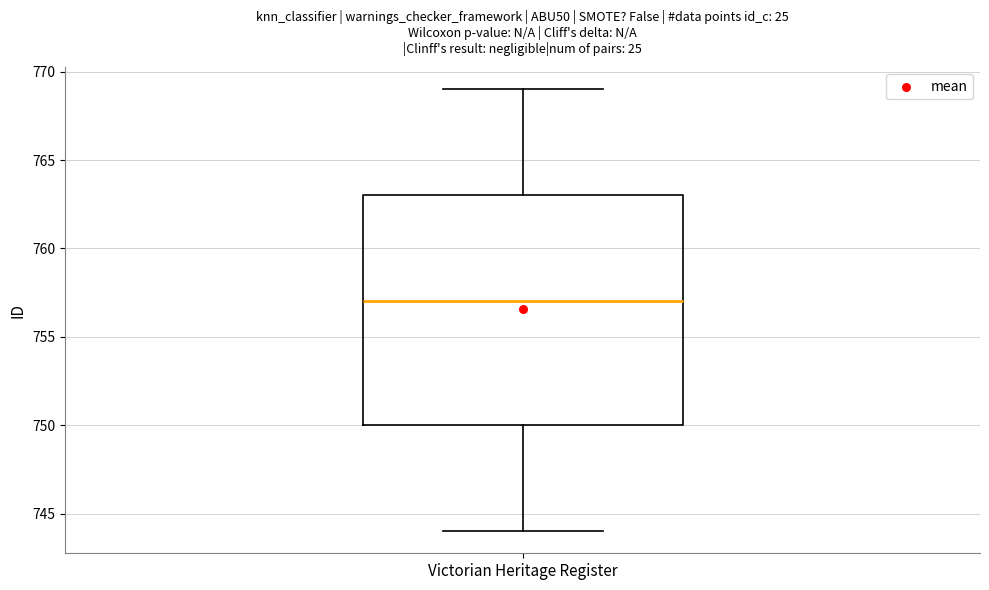

Transcribe this box plot: give where the median line is, the range the box spans, and where the two whiskers end, as read against the y-axis. The values are not printed on the chart, so give them approximately, as read against the axis.

median 757, box 750 to 763, whiskers 744 to 769